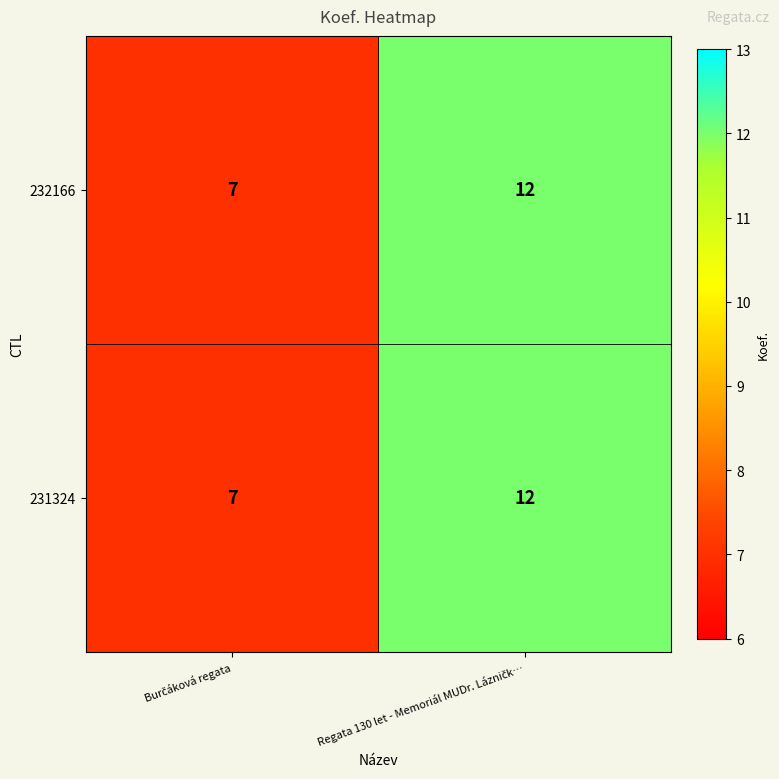

At how many categories does at least one series exceed 10?

1